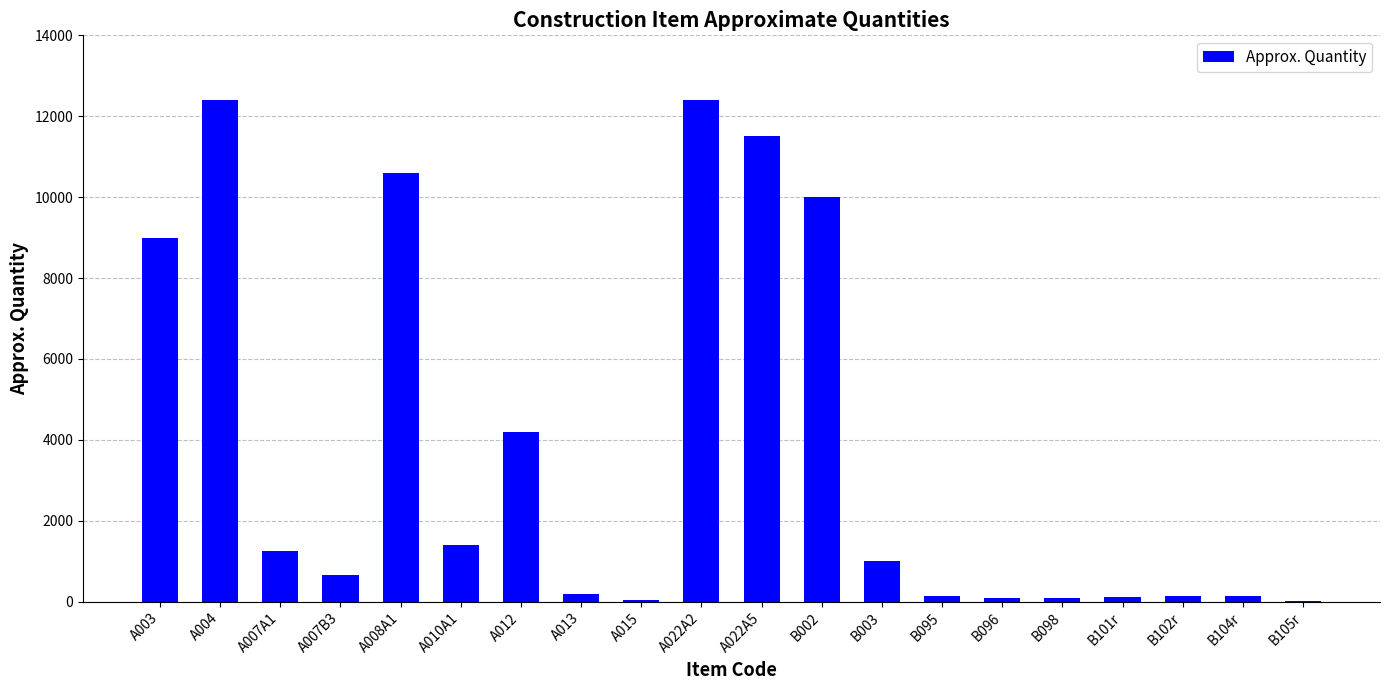

What is the approximate value at B096?

100